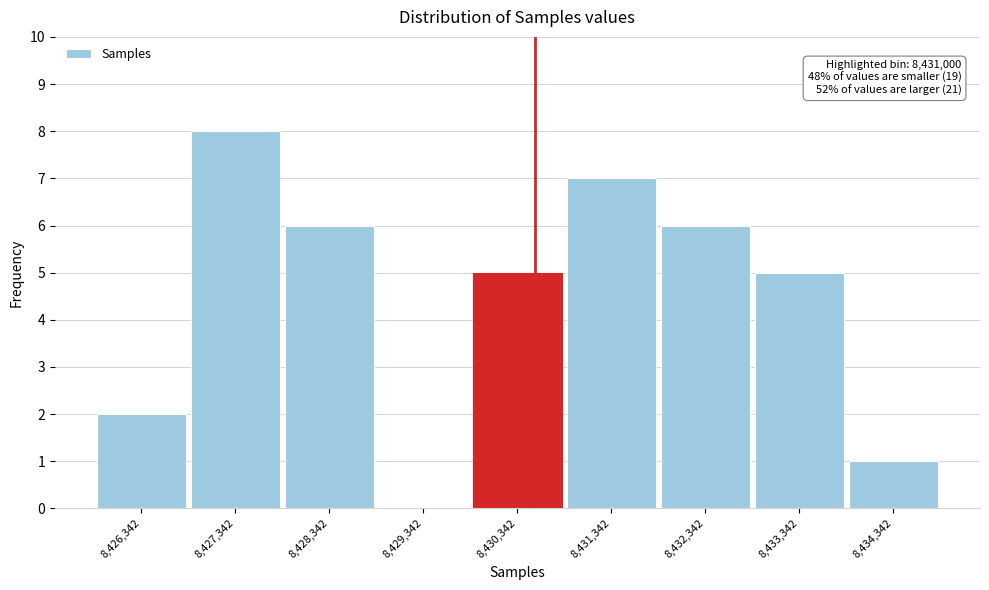

Reading right to left, transcribe all the data shown in this chart.

8,434,342=1	8,433,342=5	8,432,342=6	8,431,342=7	8,430,342=5	8,429,342=0	8,428,342=6	8,427,342=8	8,426,342=2